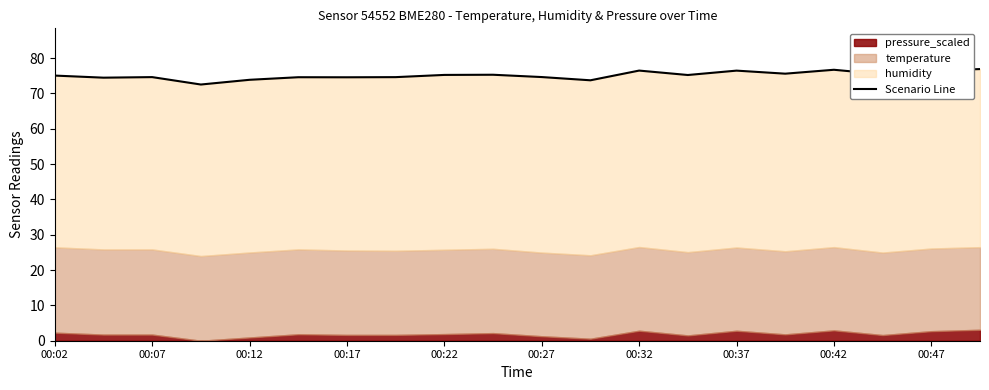

What is the value of the 10th point from the left?

75.3